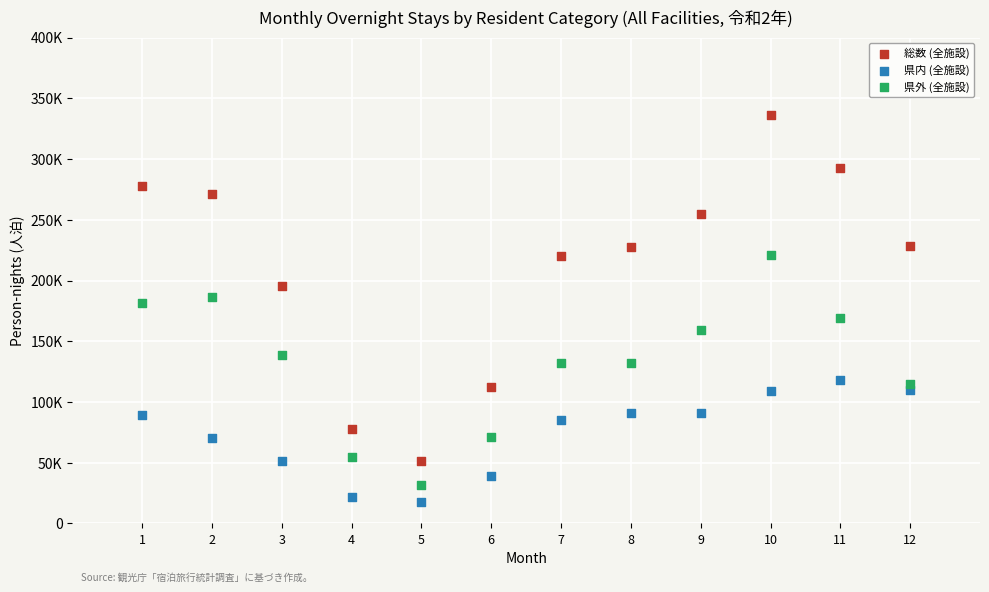

What are all the series names shown in the legend?

総数 (全施設), 県内 (全施設), 県外 (全施設)